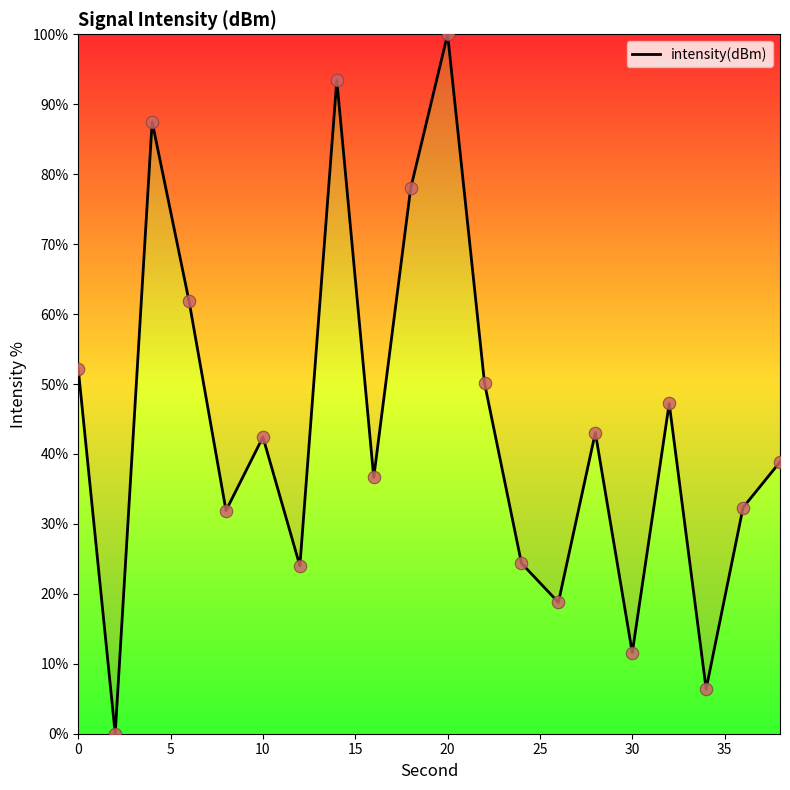

What is the maximum value shown in the chart?

100.0